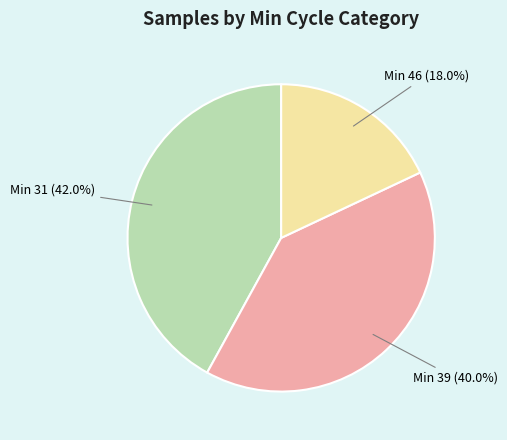

Is there a majority slice in this chart?

No